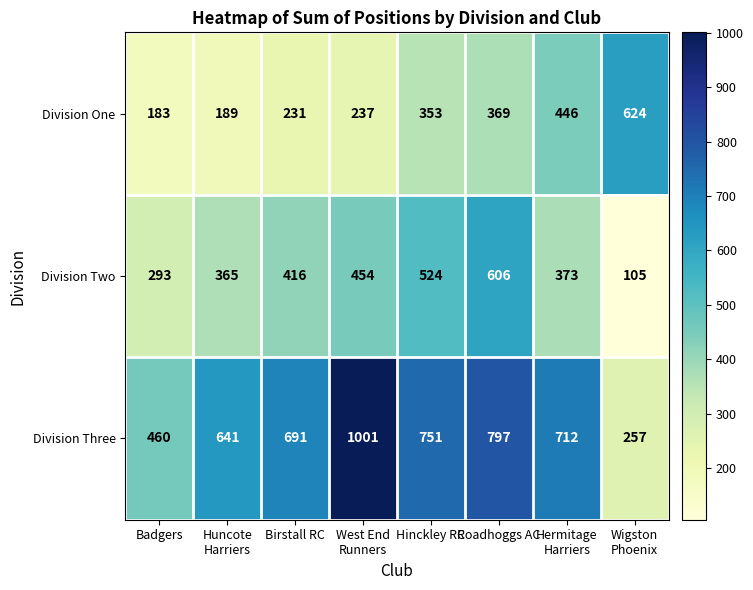

What is the approximate value of Division One at Birstall RC, to the nearest 50?

250